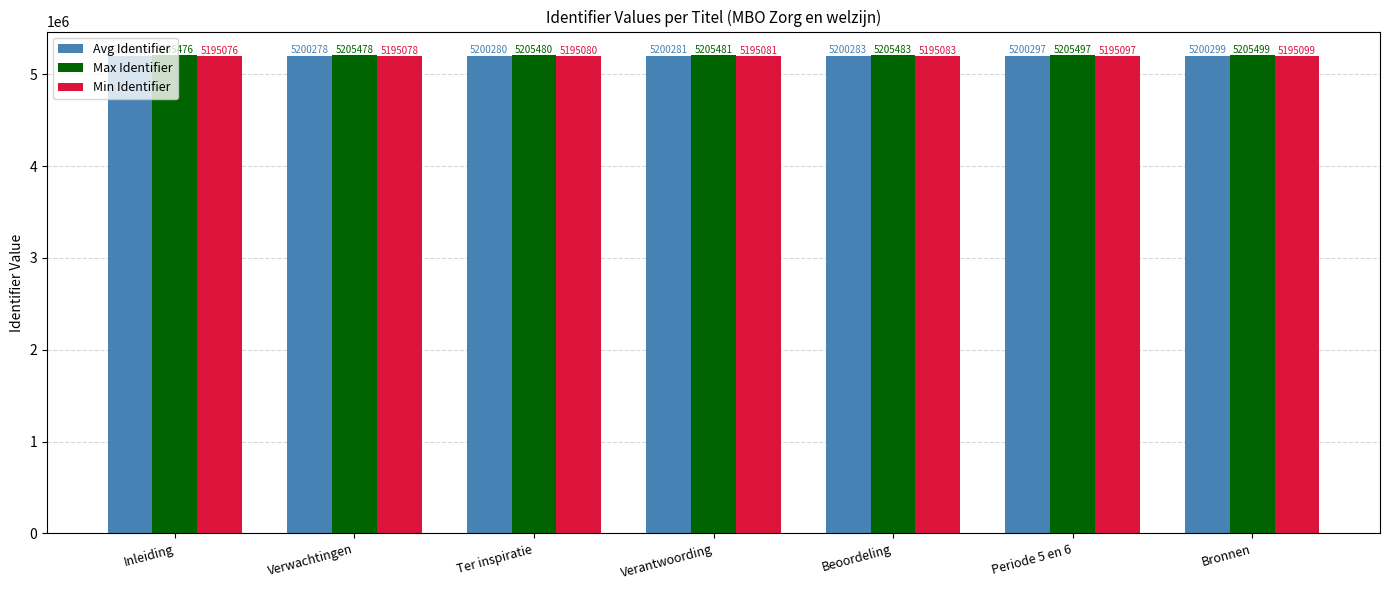

What is the difference between the second highest and minimum values in the Max Identifier series?

21